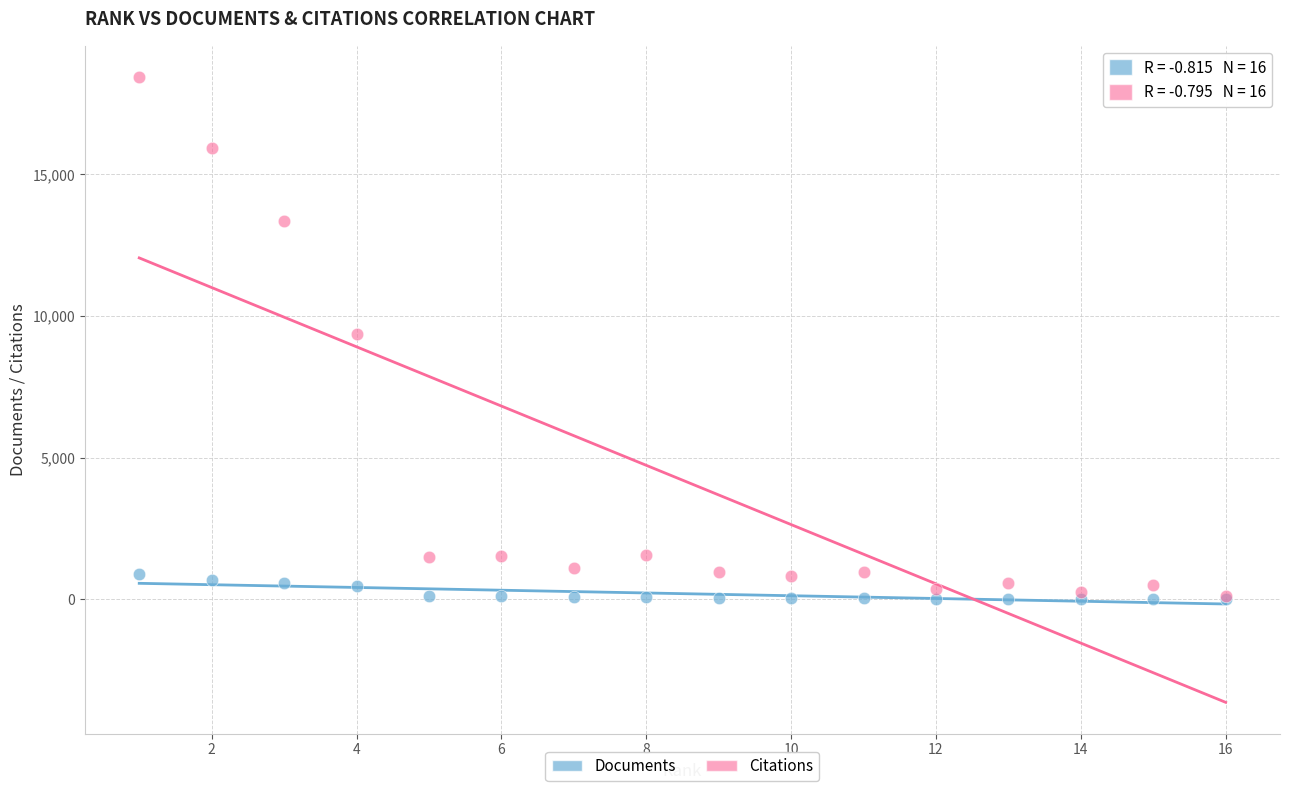

Which series has the widest spread of Y values?

Citations